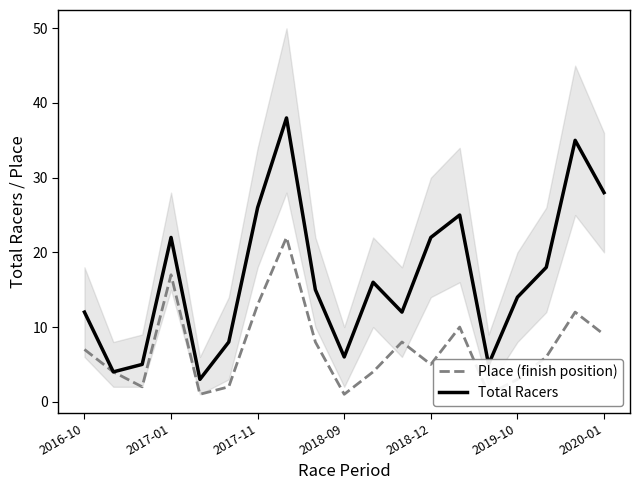

How many lines are shown in the chart?

2